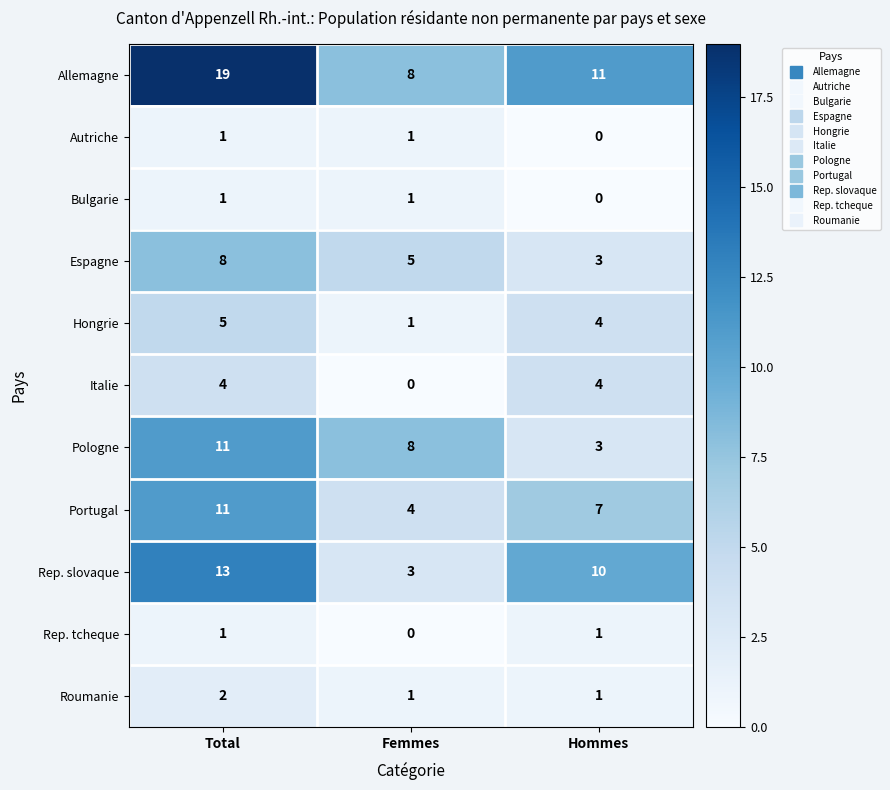

Where is Pologne nearest to the value 7?

Femmes